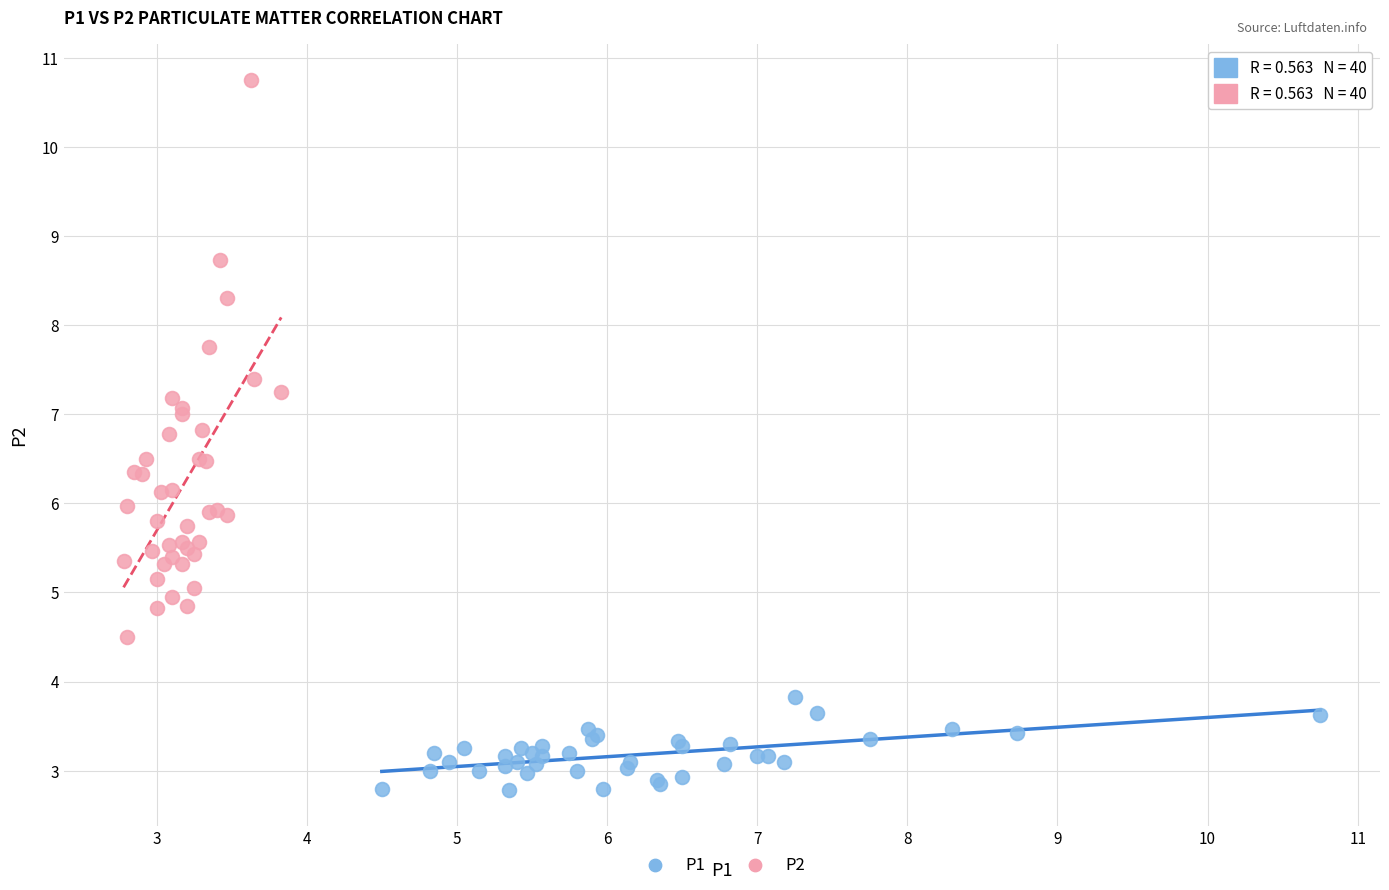

Which series contains the highest Y value?

P2